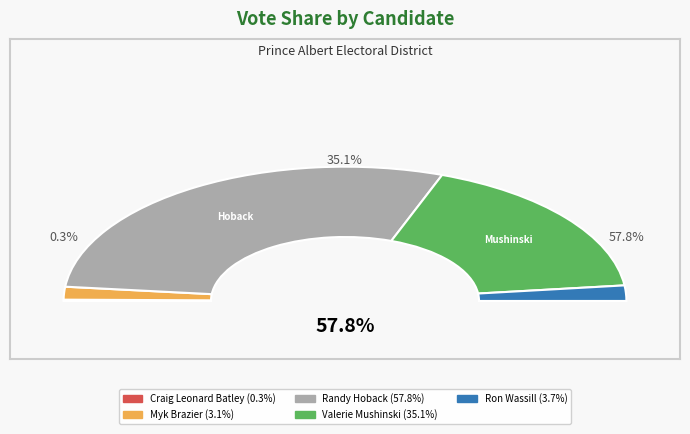

Is it true that Myk Brazier is 9% of the pie?

False